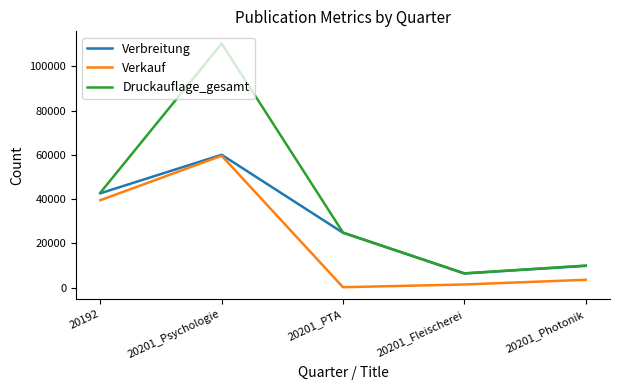

What is the sum of the Druckauflage_gesamt values at 20201_Psychologie and 20192?

153300